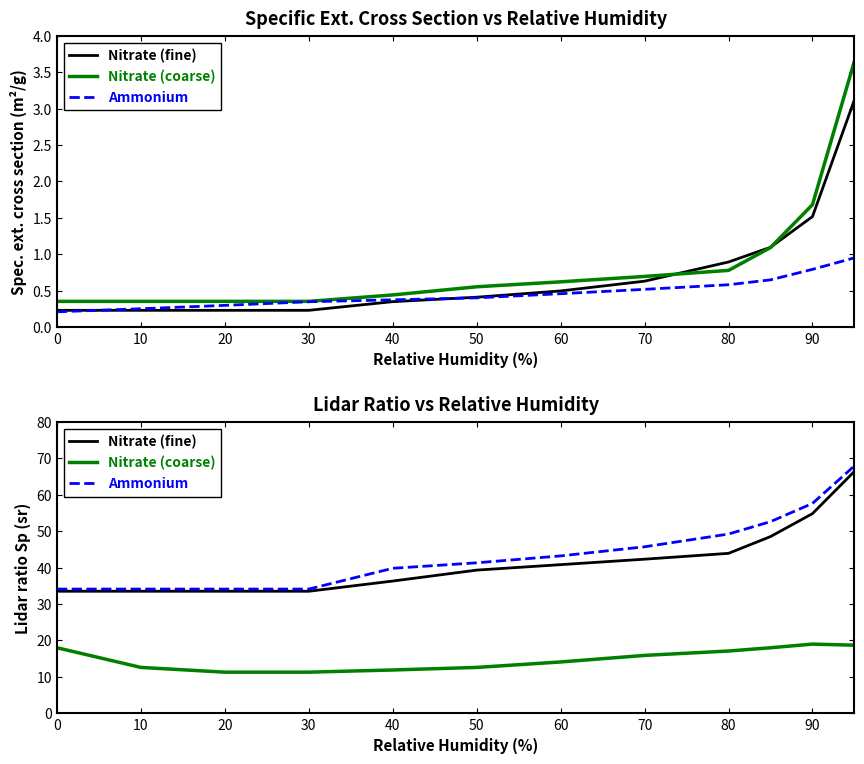

What is the maximum value shown in the chart?

67.9